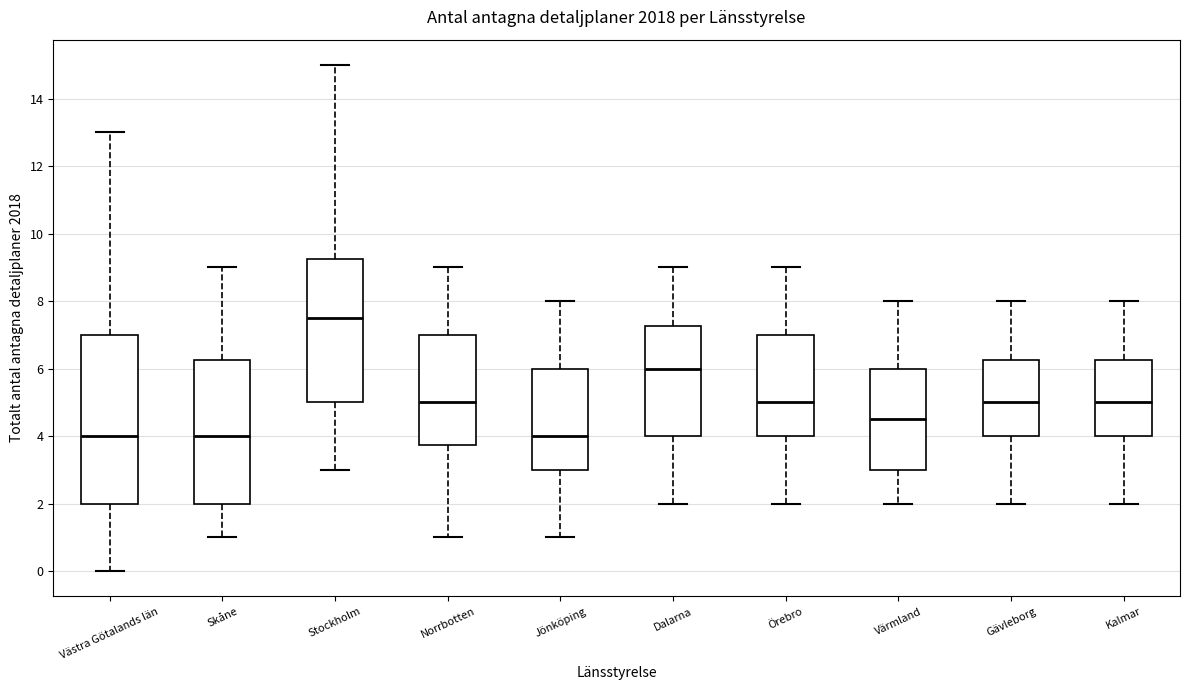

Comparing the boxes themselves (not the whiskers), which one is the tallest?

Västra Götalands län